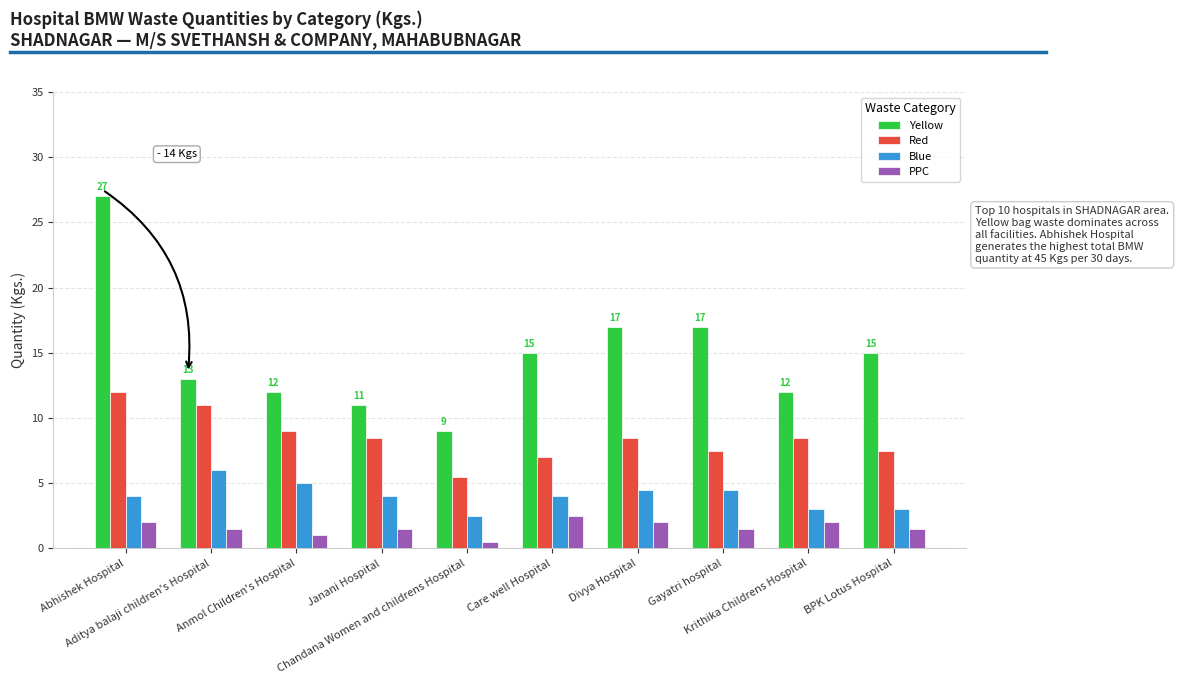

What is the total value across all series at Anmol Children's Hospital?

27.0